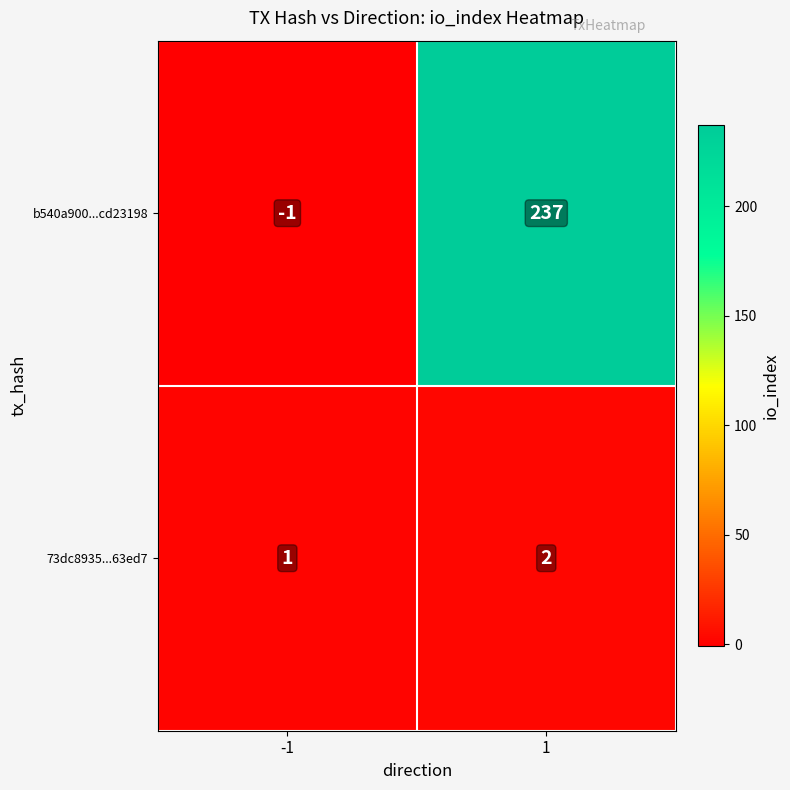

Which series has the largest total across all categories?

b540a900...cd23198